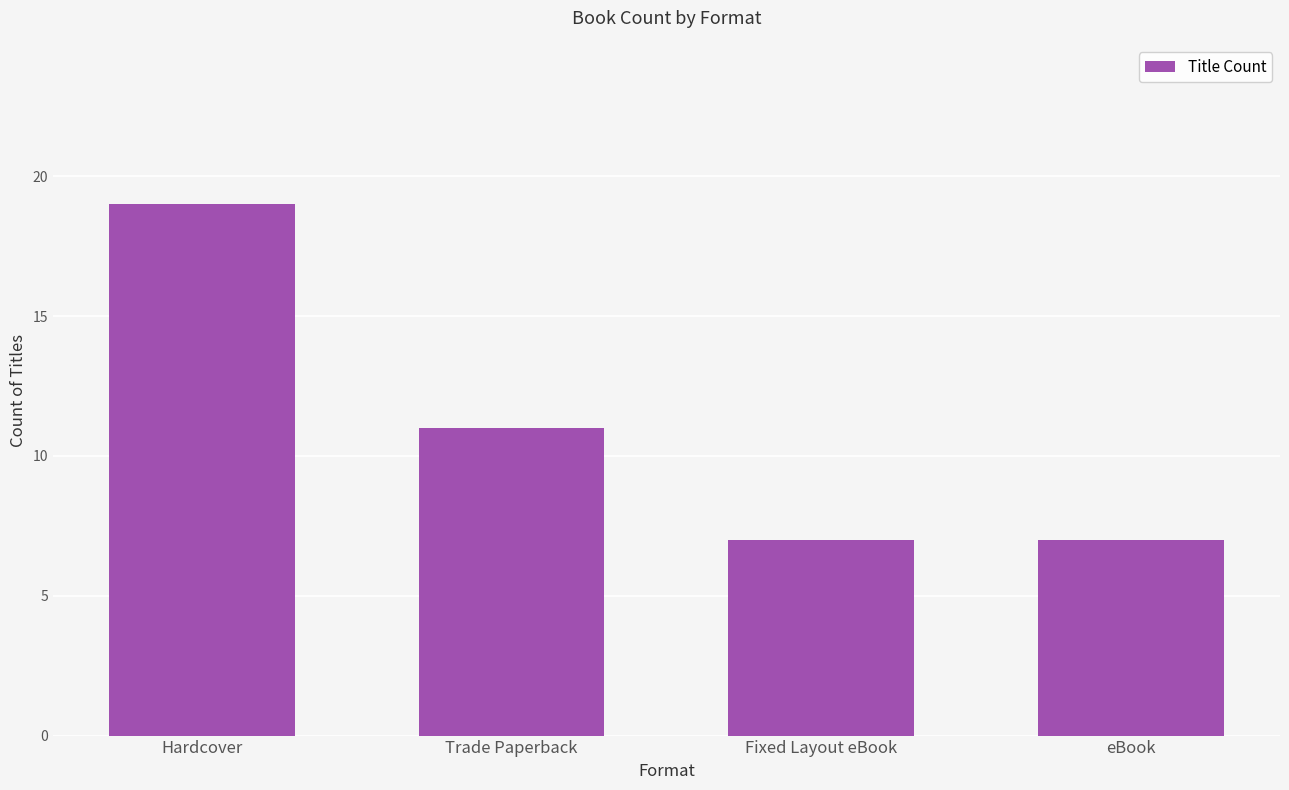

What is the difference between the values at eBook and Hardcover?

12